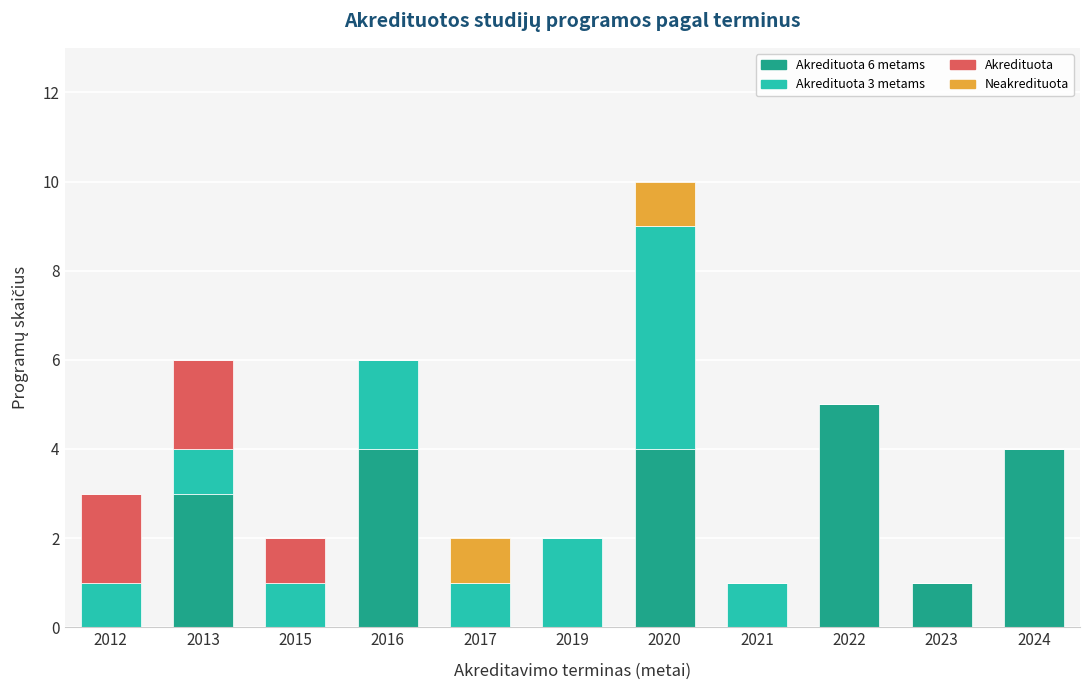

At which category is the sum across all series the highest?

2020